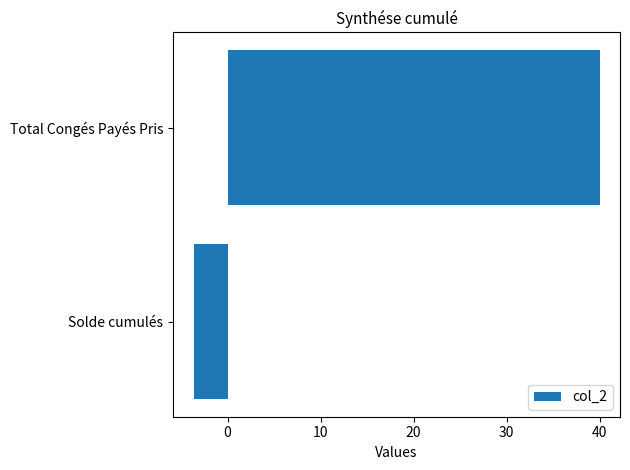

List the labels in order of value, smallest first.

Solde cumulés, Total Congés Payés Pris